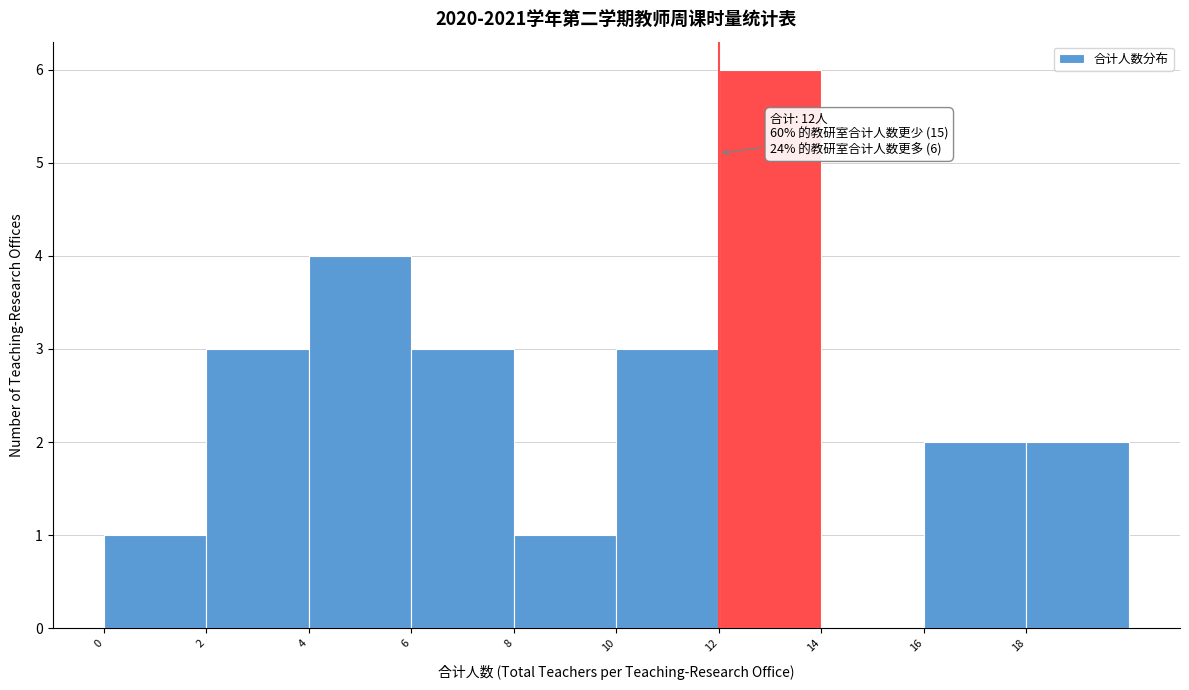

Over which range of the x-axis is the bar tallest?

12 to 14